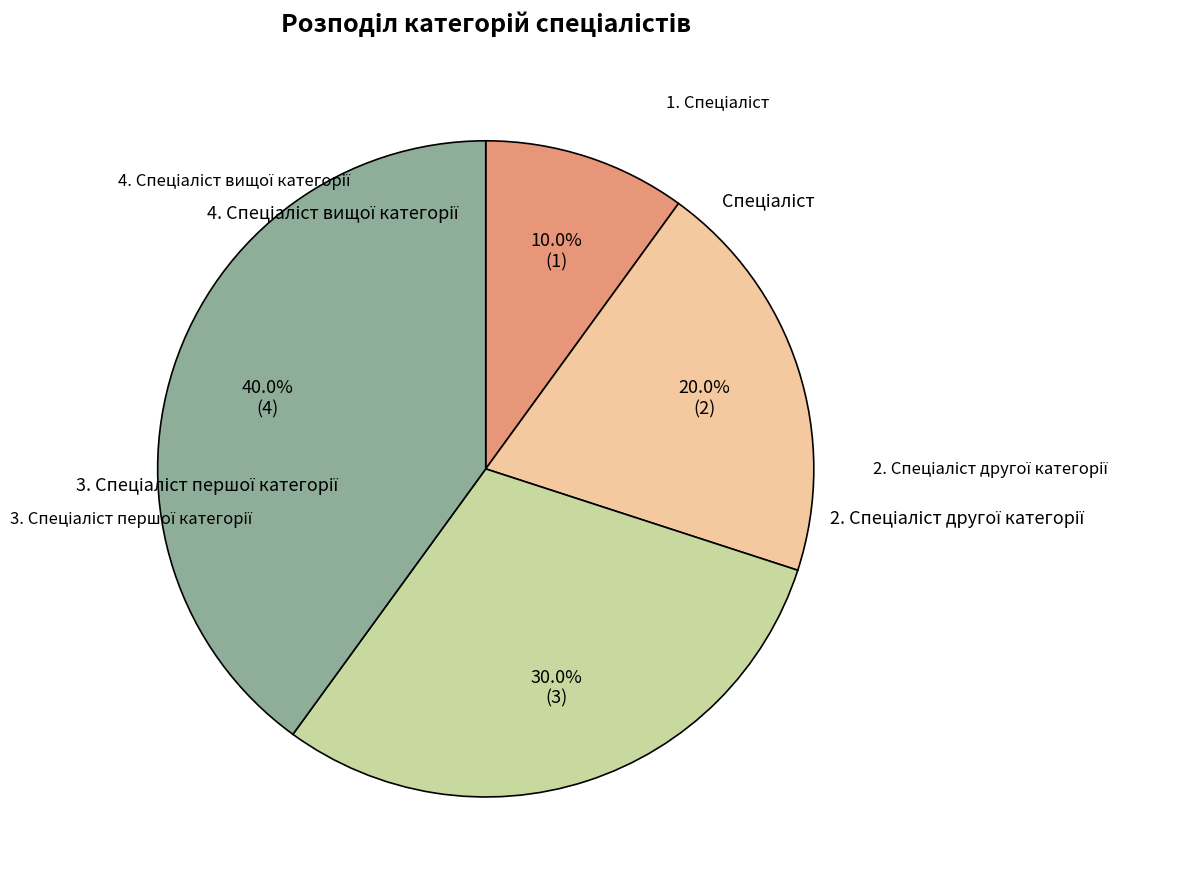

Is there a majority slice in this chart?

No